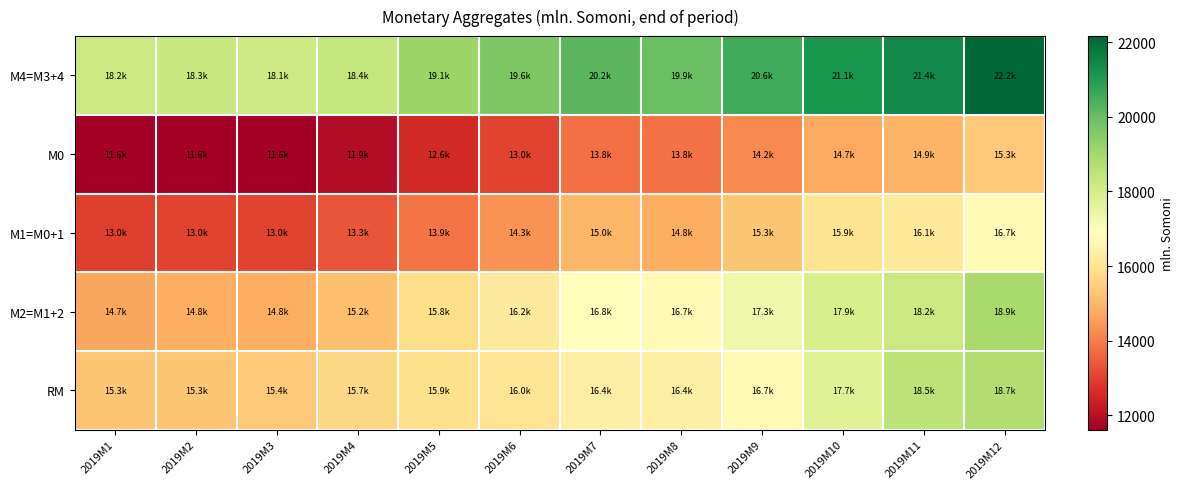

What is the smallest value displayed?

11616.9